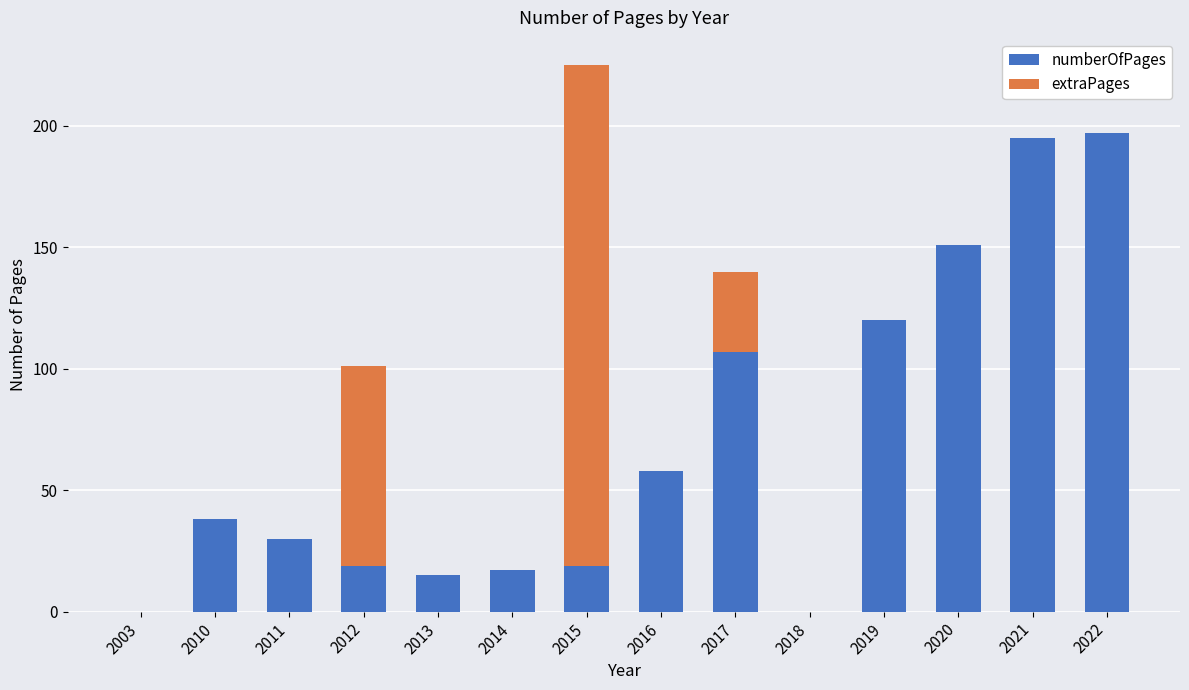

Are the bars grouped side by side (vs. stacked)?

No